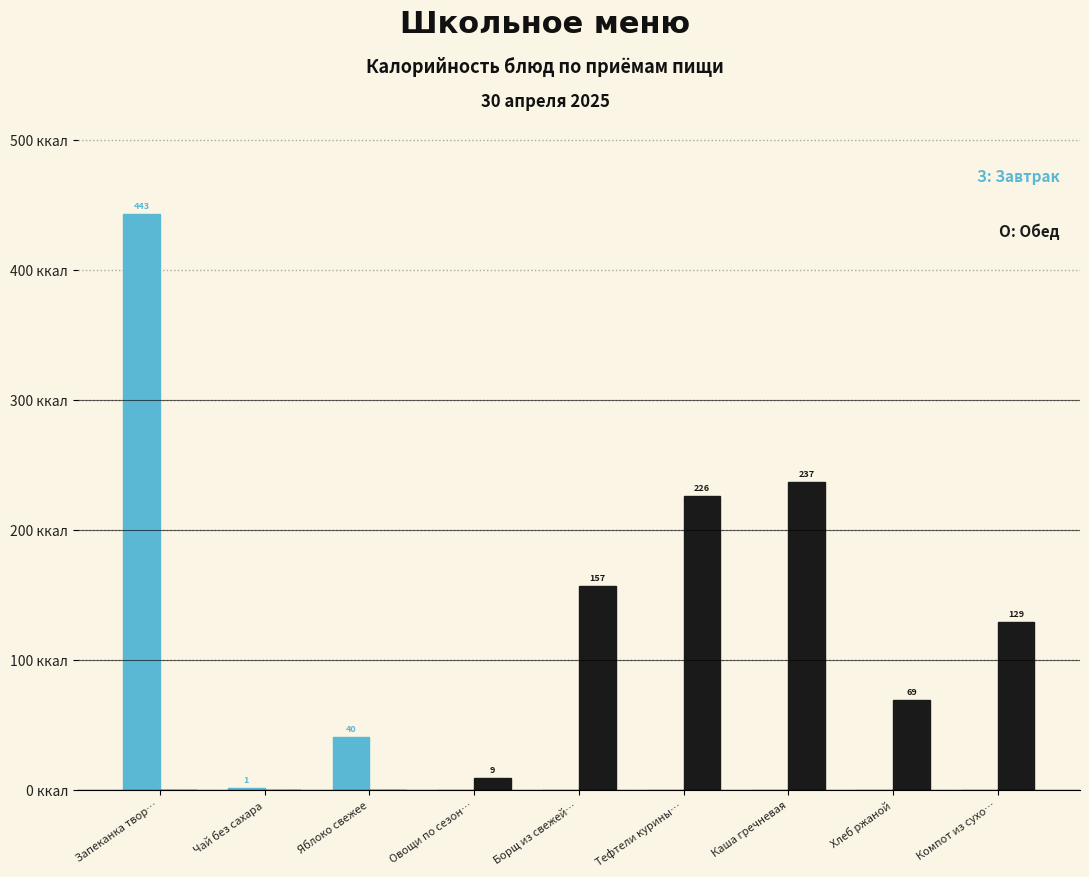

At which category is the sum across all series the highest?

Запеканка твор…